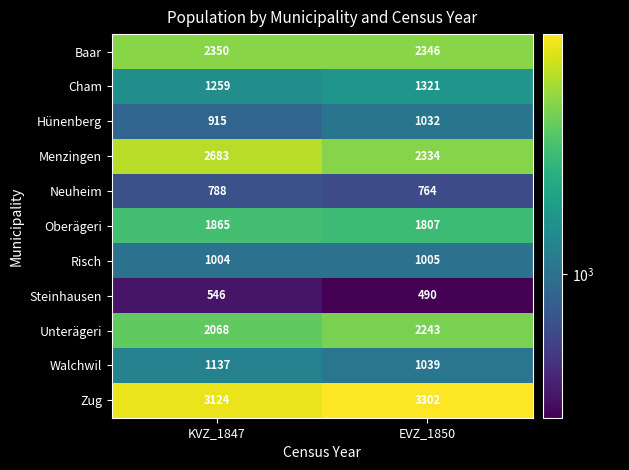

Count the number of categories in the chart.

2